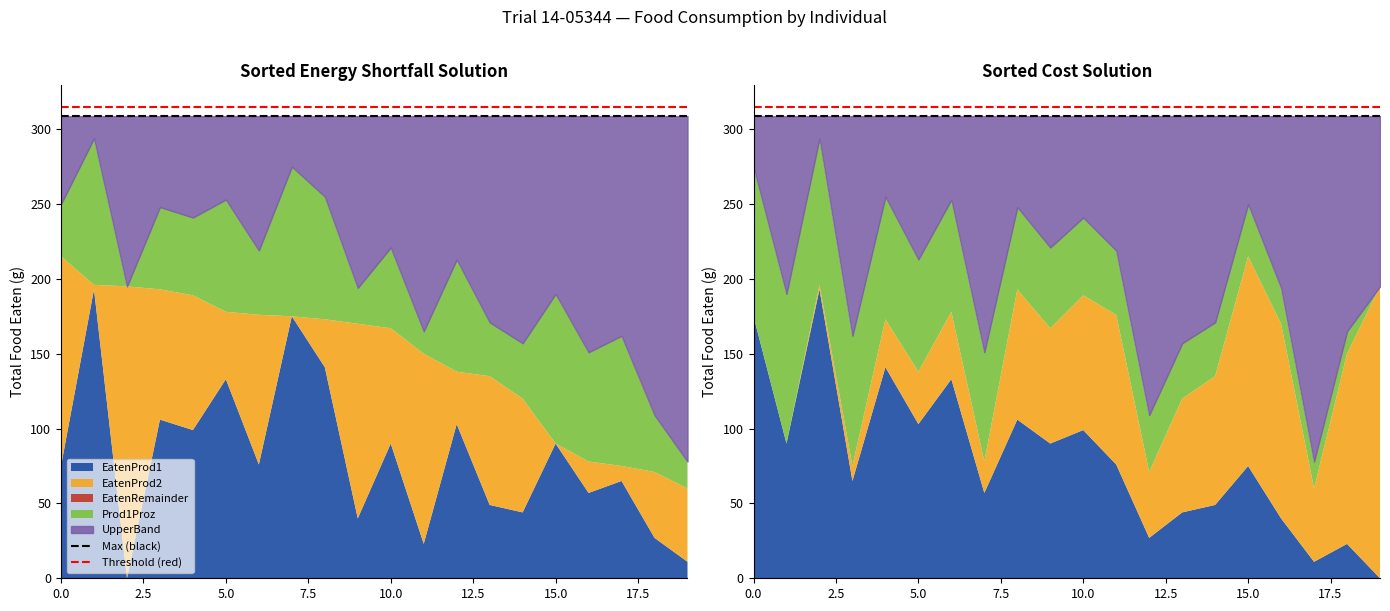

Reading left to right, what are all the values shown in this chart?

Max (black): 308.7	308.7
Threshold (red): 314.6	314.6